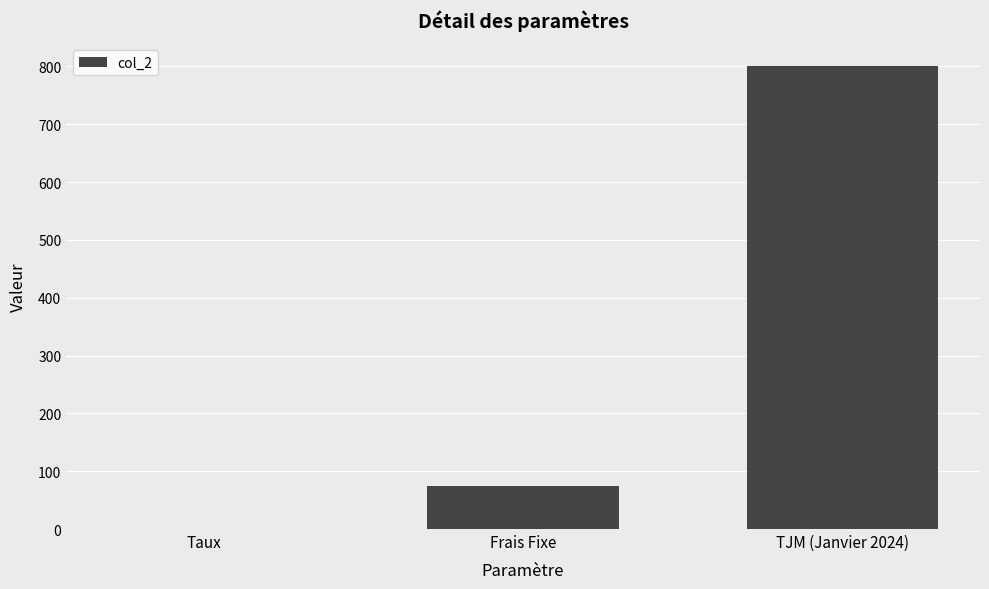

Reading left to right, list all the values displayed in this chart.

Taux=0.1	Frais Fixe=75.0	TJM (Janvier 2024)=800.0